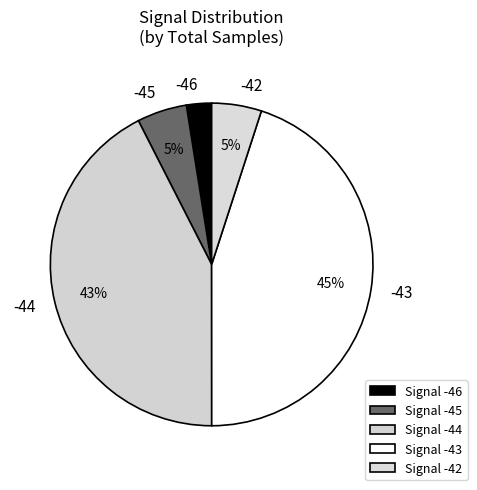

How many slices are in this pie chart?

5